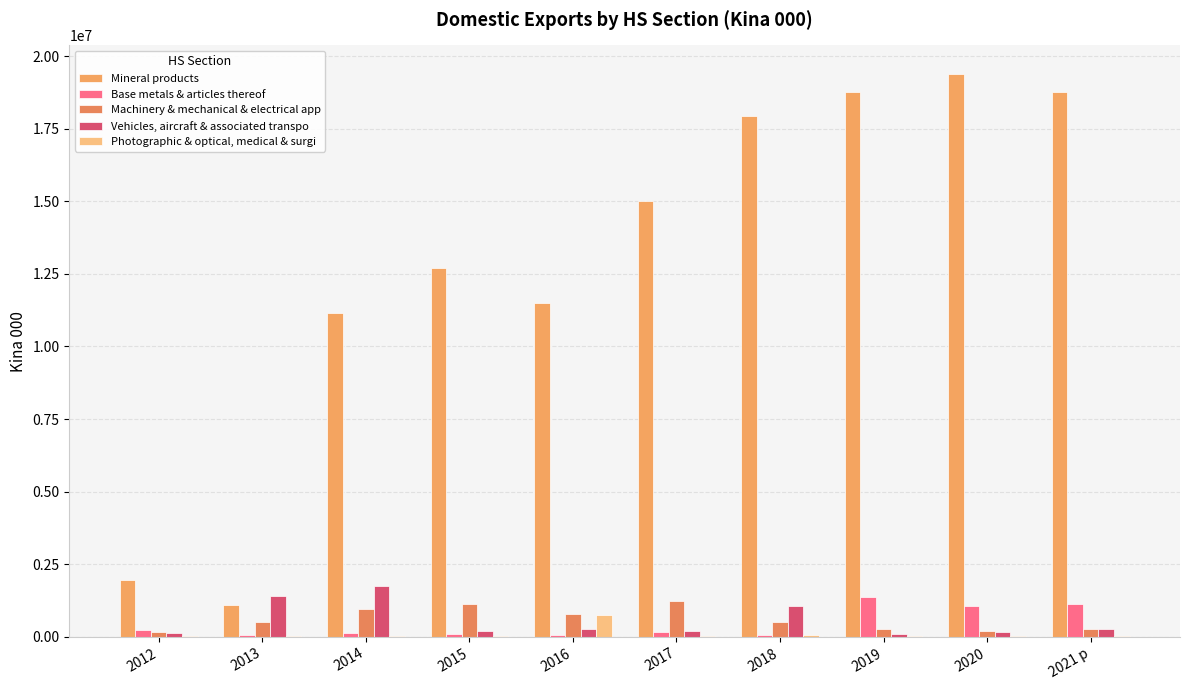

What is the total value across all series at 2020?

20870389.9